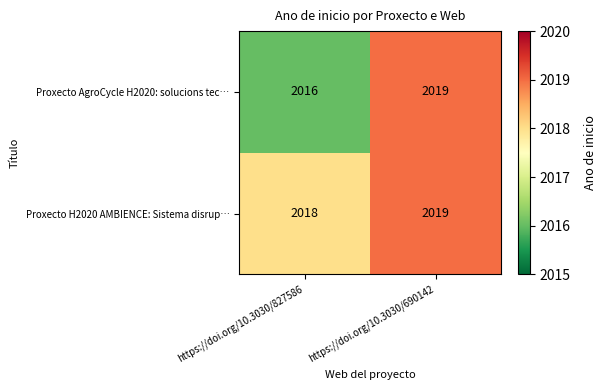

Rank the series by their average value, from highest to lowest.

Proxecto H2020 AMBIENCE: Sistema disrup…, Proxecto AgroCycle H2020: solucions tec…